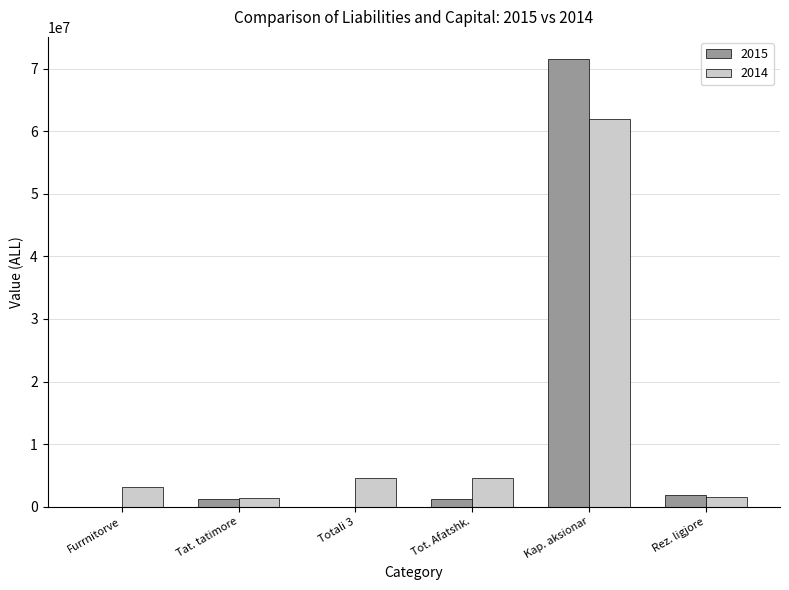

The 2015 series shows 71500000.0 at Kap. aksionar. True or false?

True